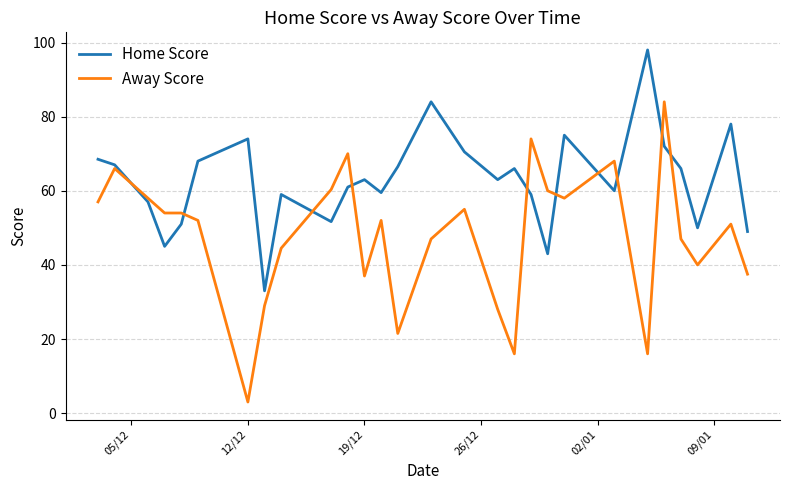

What is the greatest value displayed?

98.0